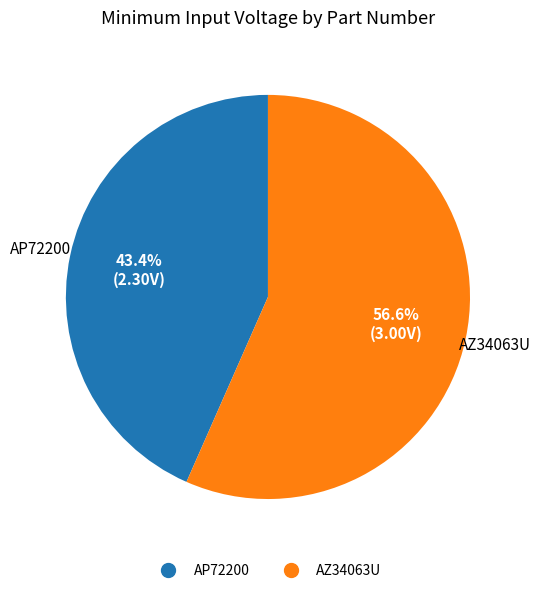

What is the majority slice?

AZ34063U